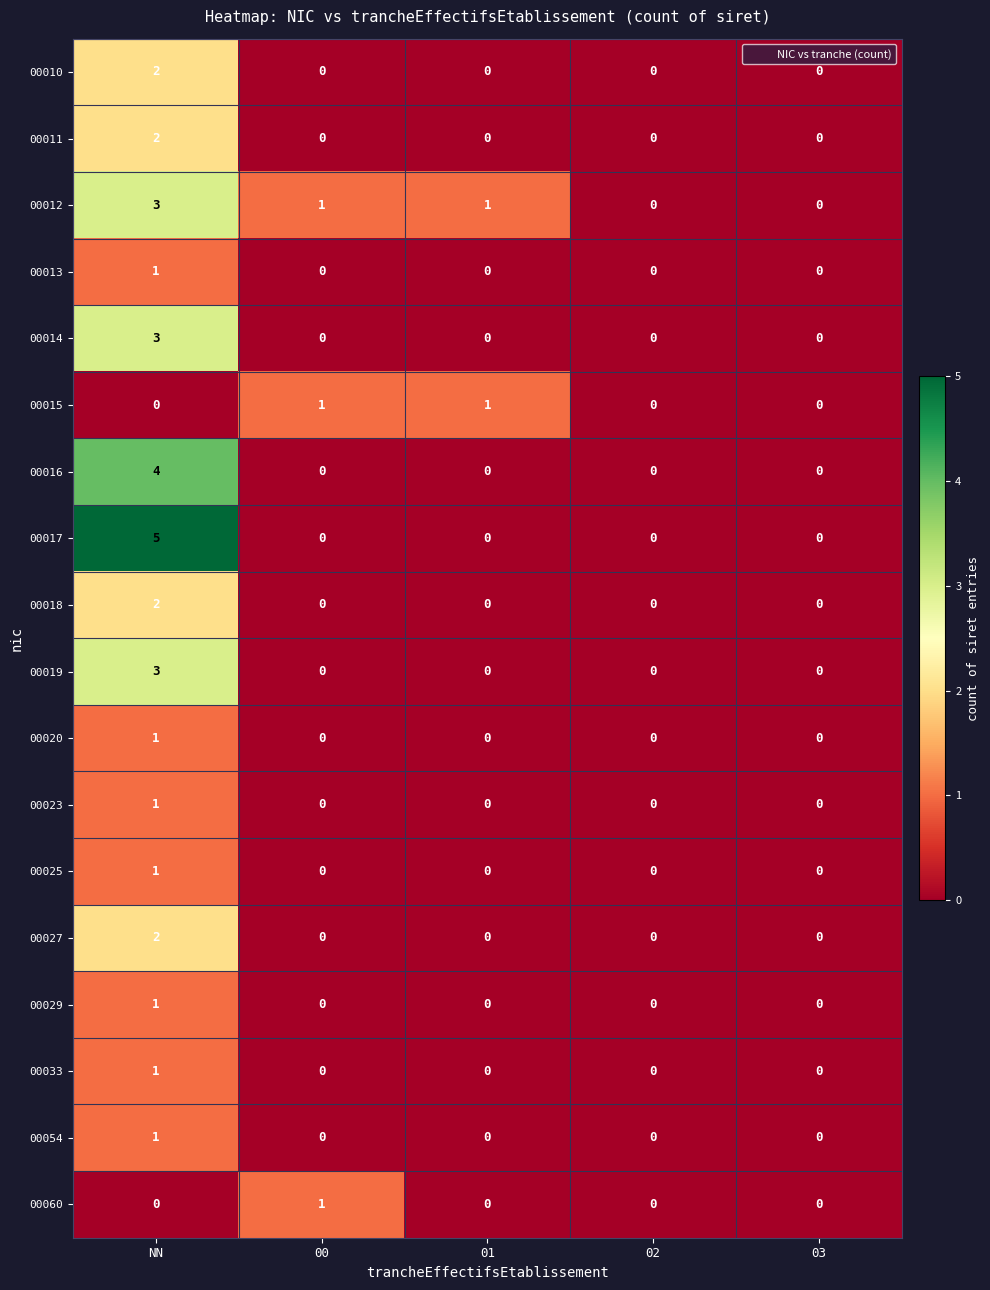

At which category is the sum across all series the highest?

NN